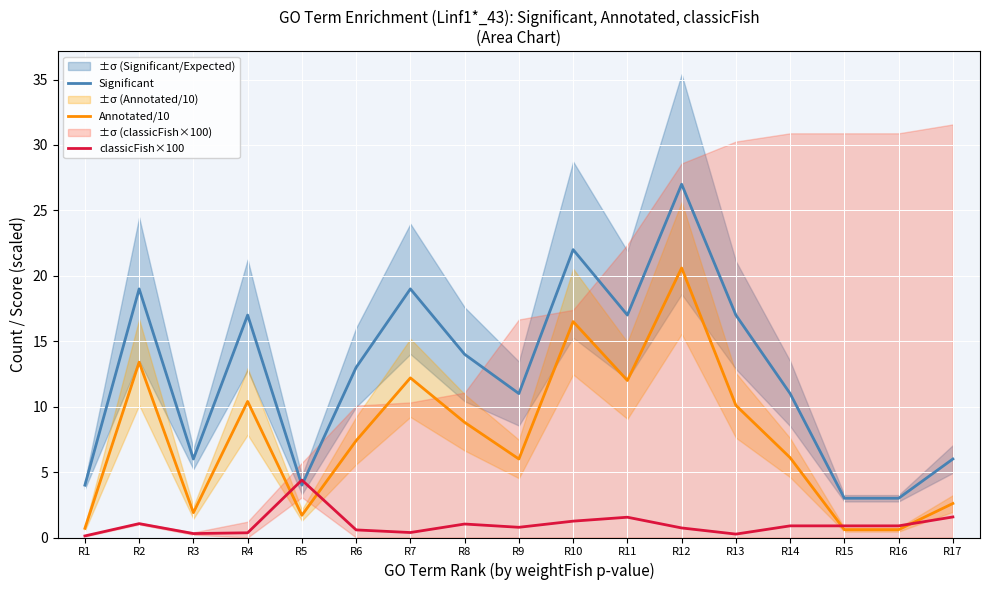

How many lines are shown in the chart?

3